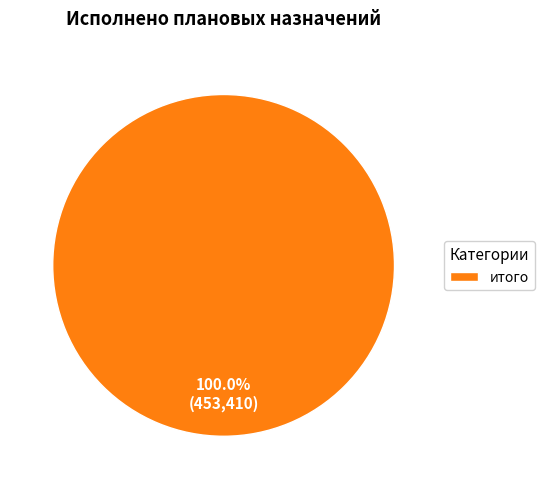

Does итого represent more than half of the total?

Yes